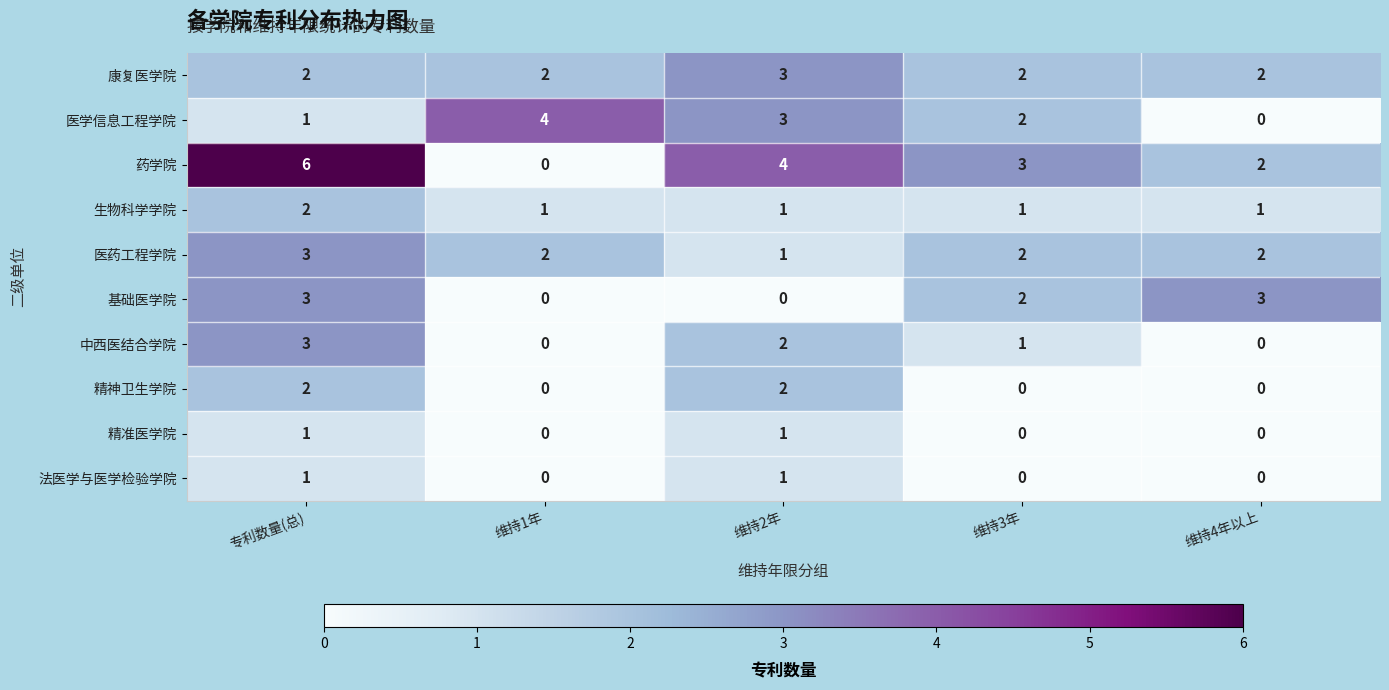

Is it true that 中西医结合学院 equals 3 at 维持2年?

False